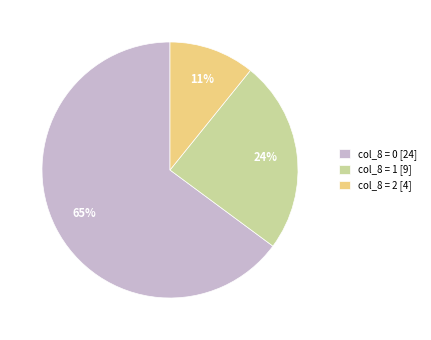

The col_8 = 2 [4] slice represents 17% of the pie. True or false?

False